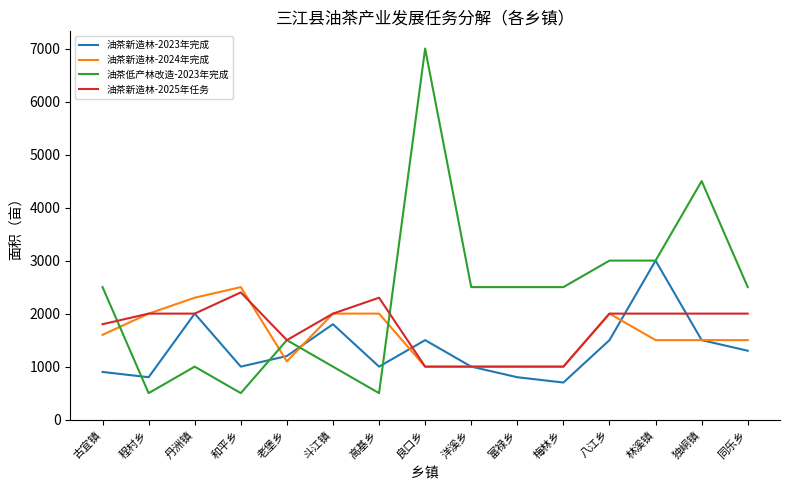

Reading left to right, list all the values displayed in this chart.

油茶新造林-2023年完成: 古宜镇=900	程村乡=800	丹洲镇=2000	和平乡=1000	老堡乡=1200	斗江镇=1800	高基乡=1000	良口乡=1500	洋溪乡=1000	富禄乡=800	梅林乡=700	八江乡=1500	林溪镇=3000	独峒镇=1500	同乐乡=1300
油茶新造林-2024年完成: 古宜镇=1600	程村乡=2000	丹洲镇=2300	和平乡=2500	老堡乡=1100	斗江镇=2000	高基乡=2000	良口乡=1000	洋溪乡=1000	富禄乡=1000	梅林乡=1000	八江乡=2000	林溪镇=1500	独峒镇=1500	同乐乡=1500
油茶低产林改造-2023年完成: 古宜镇=2500	程村乡=500	丹洲镇=1000	和平乡=500	老堡乡=1500	斗江镇=1000	高基乡=500	良口乡=7000	洋溪乡=2500	富禄乡=2500	梅林乡=2500	八江乡=3000	林溪镇=3000	独峒镇=4500	同乐乡=2500
油茶新造林-2025年任务: 古宜镇=1800	程村乡=2000	丹洲镇=2000	和平乡=2400	老堡乡=1500	斗江镇=2000	高基乡=2300	良口乡=1000	洋溪乡=1000	富禄乡=1000	梅林乡=1000	八江乡=2000	林溪镇=2000	独峒镇=2000	同乐乡=2000